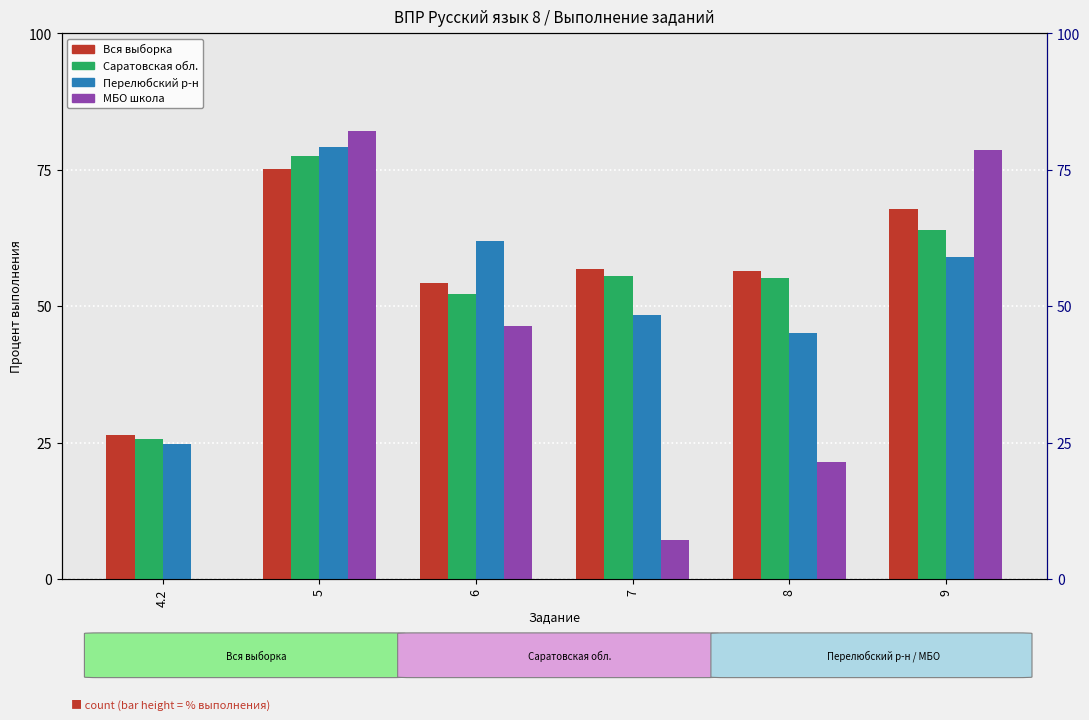

Which category has the highest value across all series?

5